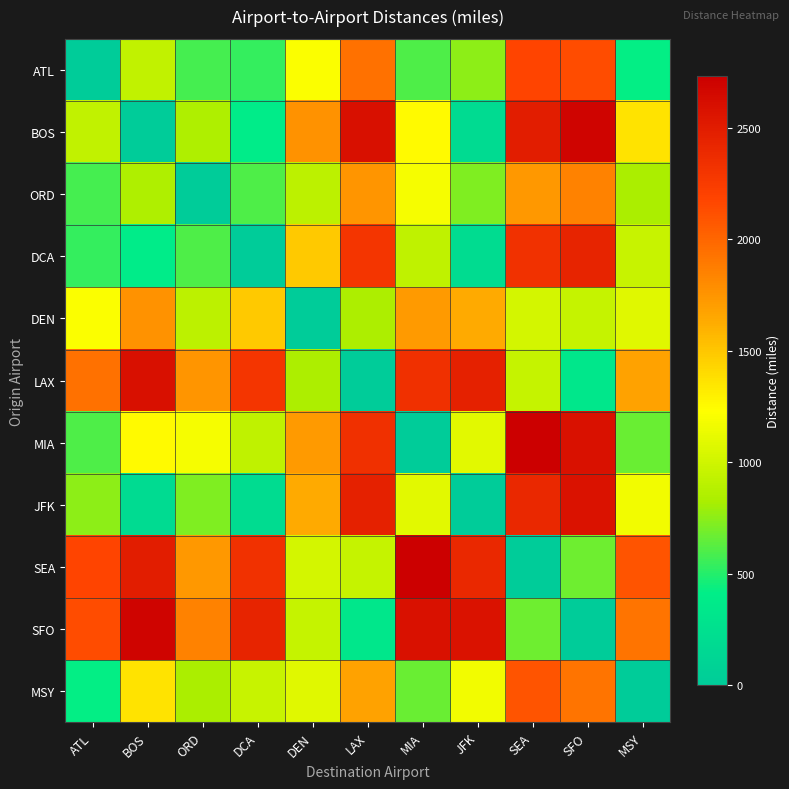

Count the number of categories in the chart.

11